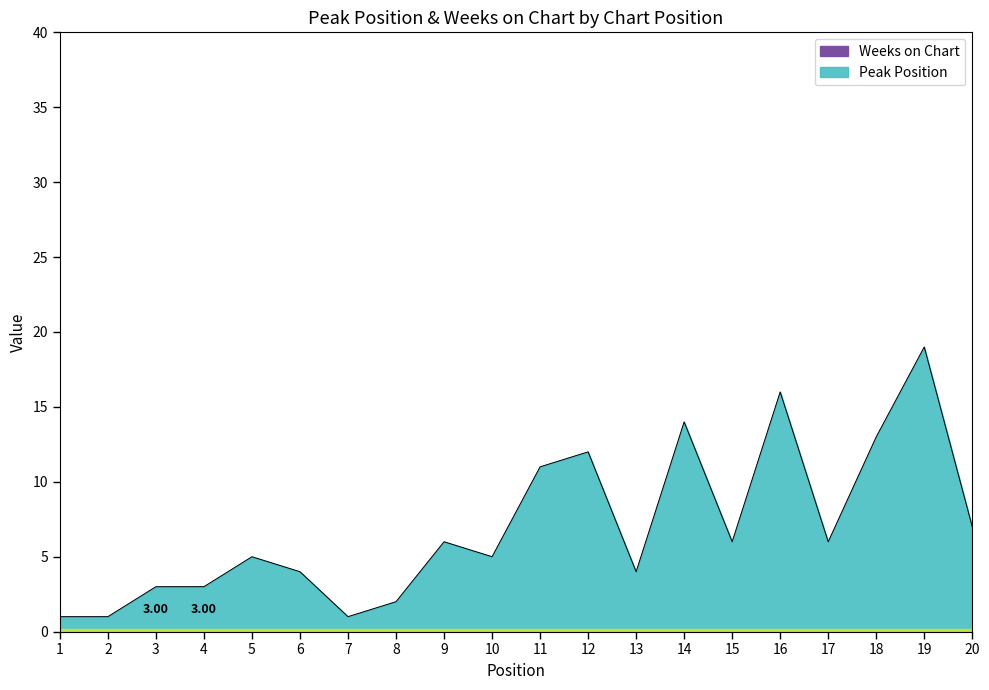

What is the value of the 10th point from the left?

5